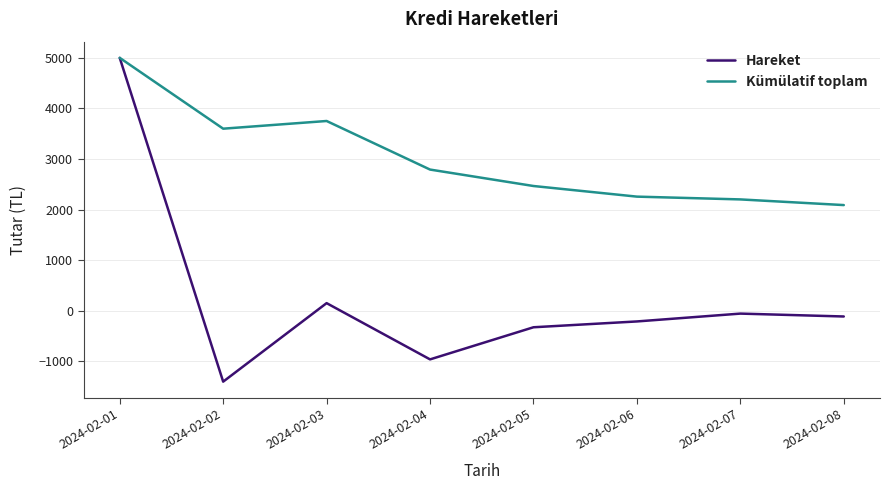

Which category has the lowest value in the Hareket series?

2024-02-02